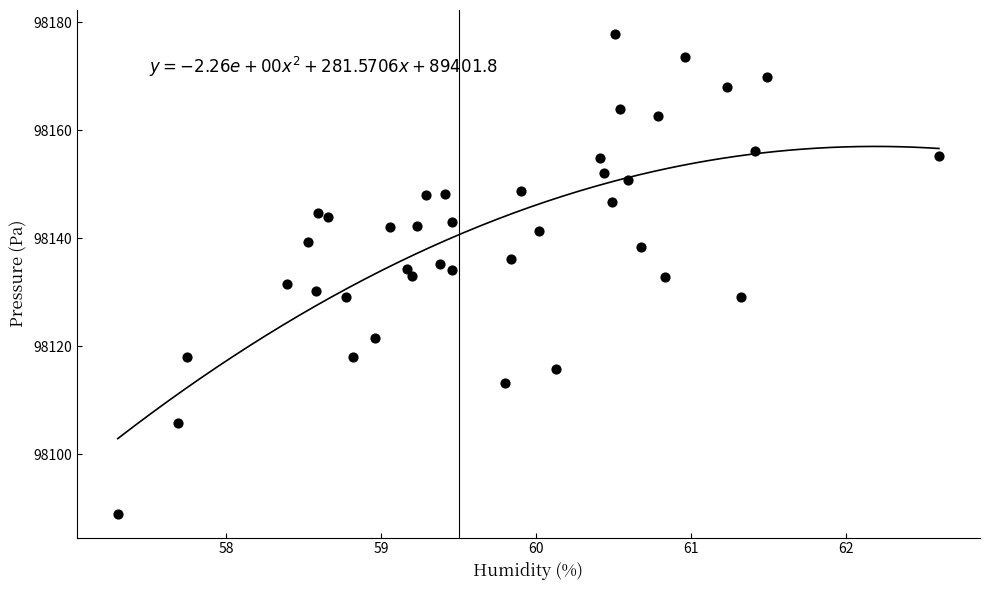

What is the range of X values (max minus min)?

5.3